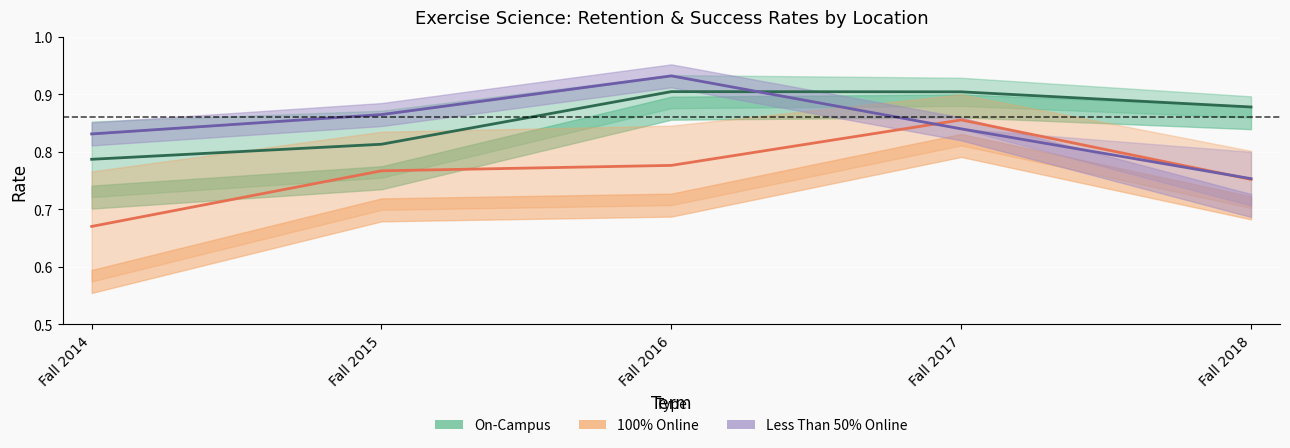

Which series has the largest range (max minus min)?

100% Online mid-rate